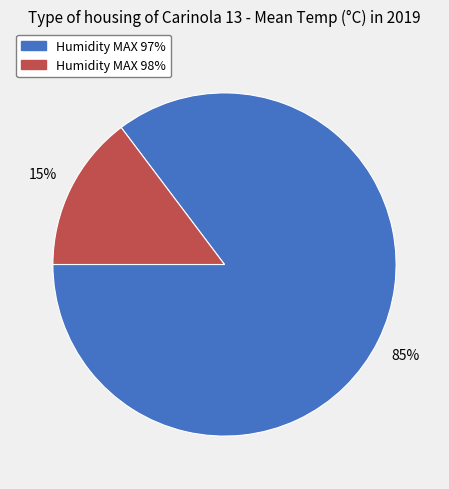

What is the smallest slice in the pie chart?

Humidity MAX 98%